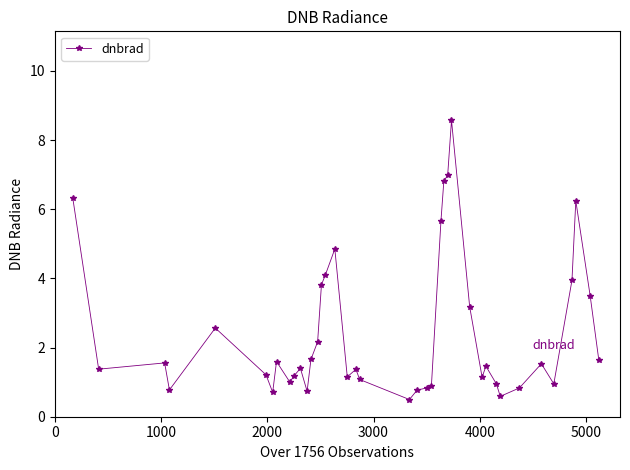

True or false: the data has more than 1 interior local peaks.

True